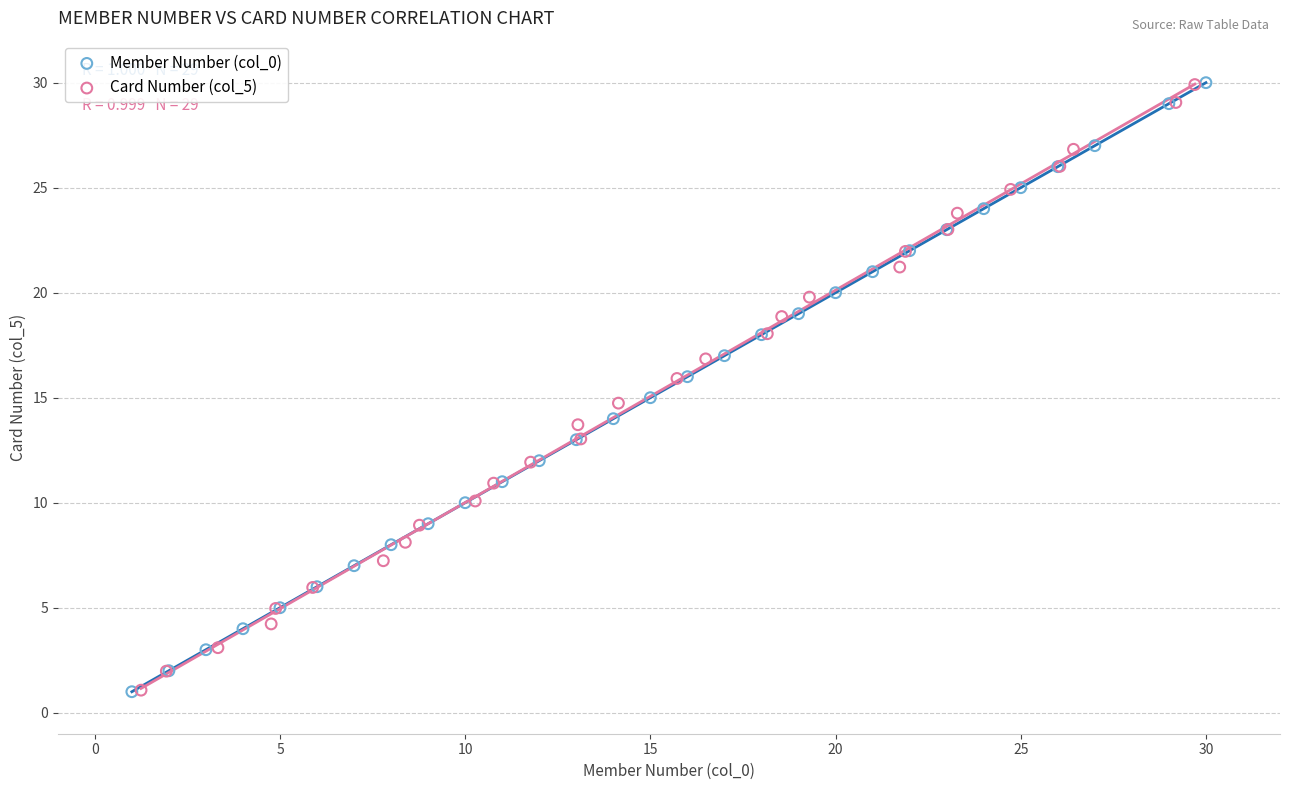

Which series has the largest Y range (max minus min)?

Member Number (col_0)